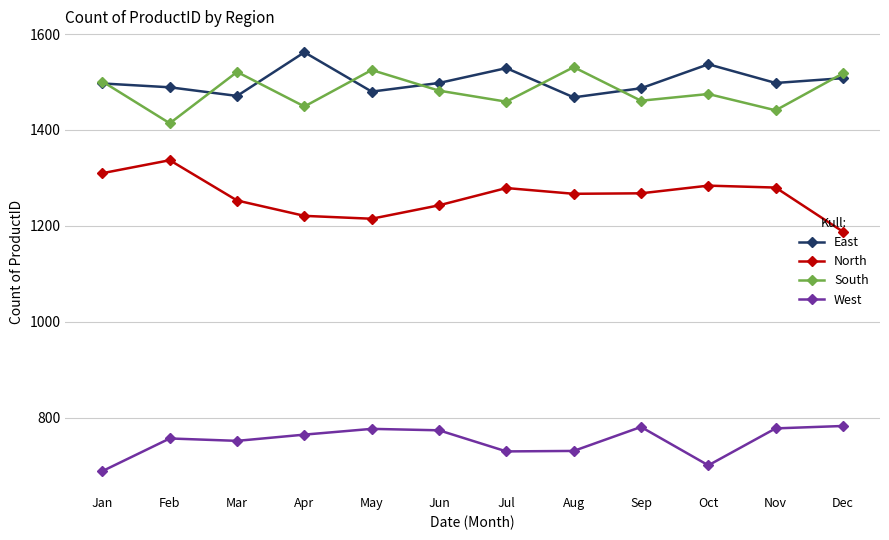

What is the spread (max minus min) of values at Feb?

732